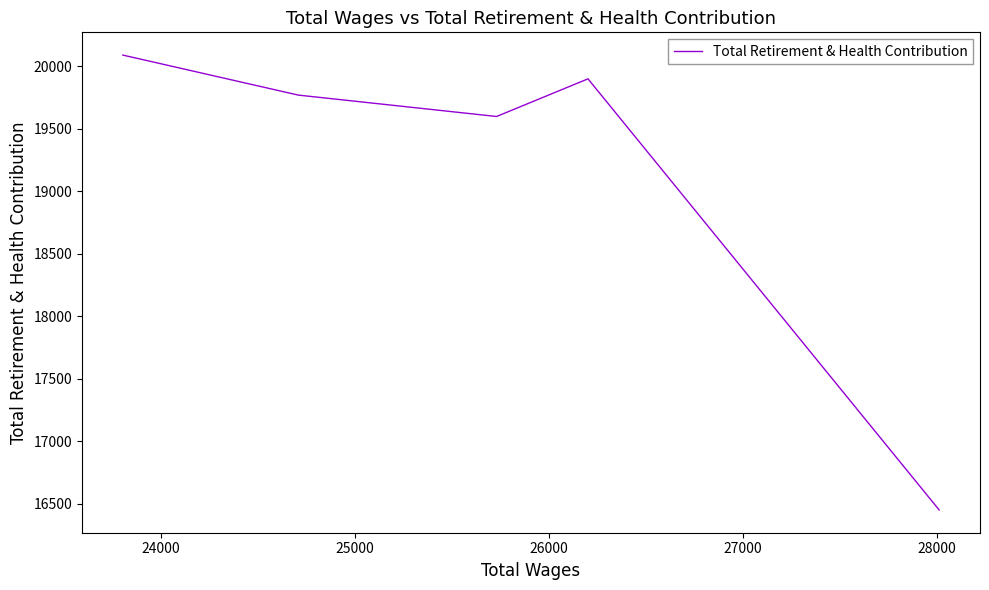

Where does the data first go above 19769?

24000